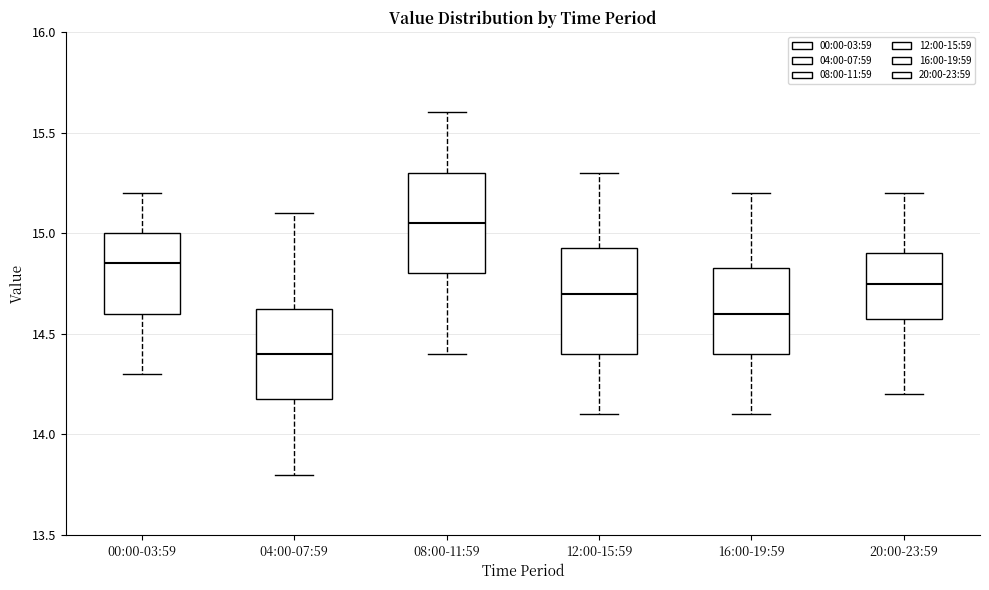

Reading left to right, transcribe this box plot: for each box, give where its median line is, the range the box spans, and where its two whiskers end, as read against the y-axis. The values are not printed on the chart, so give them approximately, as read against the axis.

00:00-03:59: median 14.85, box 14.60 to 15.00, whiskers 14.30 to 15.20
04:00-07:59: median 14.40, box 14.20 to 14.65, whiskers 13.80 to 15.10
08:00-11:59: median 15.05, box 14.80 to 15.30, whiskers 14.40 to 15.60
12:00-15:59: median 14.70, box 14.40 to 14.95, whiskers 14.10 to 15.30
16:00-19:59: median 14.60, box 14.40 to 14.85, whiskers 14.10 to 15.20
20:00-23:59: median 14.75, box 14.60 to 14.90, whiskers 14.20 to 15.20